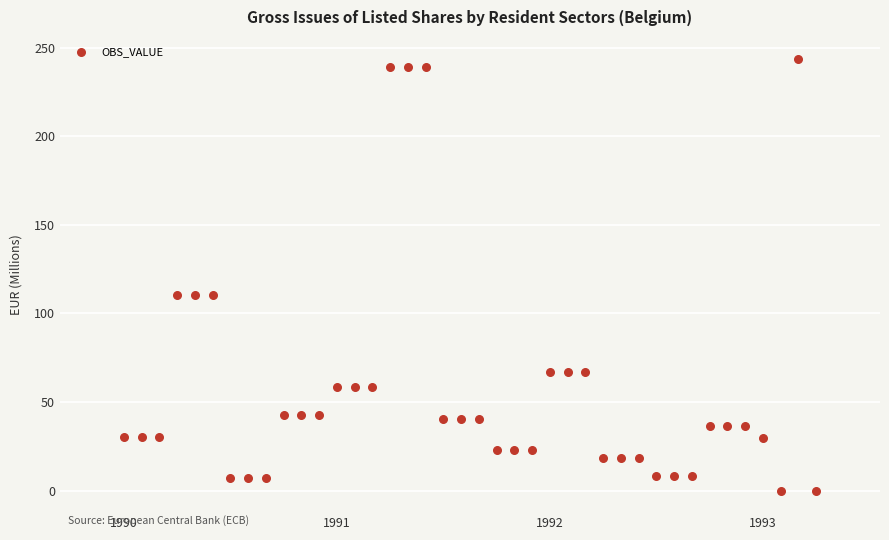

What is the range of X values (max minus min)?

3.2